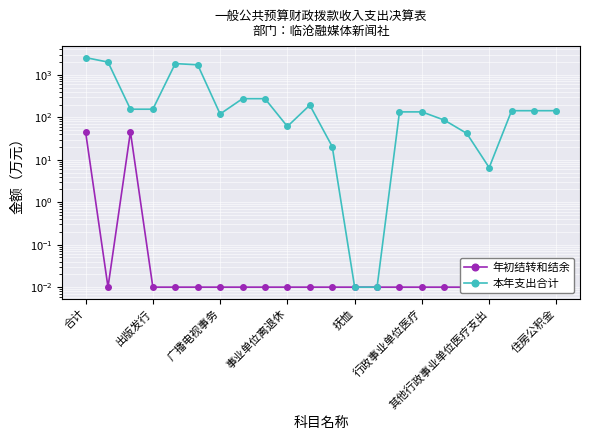

In 年初结转和结余, how many points are higher than both neighbors (excluding endpoints)?

1